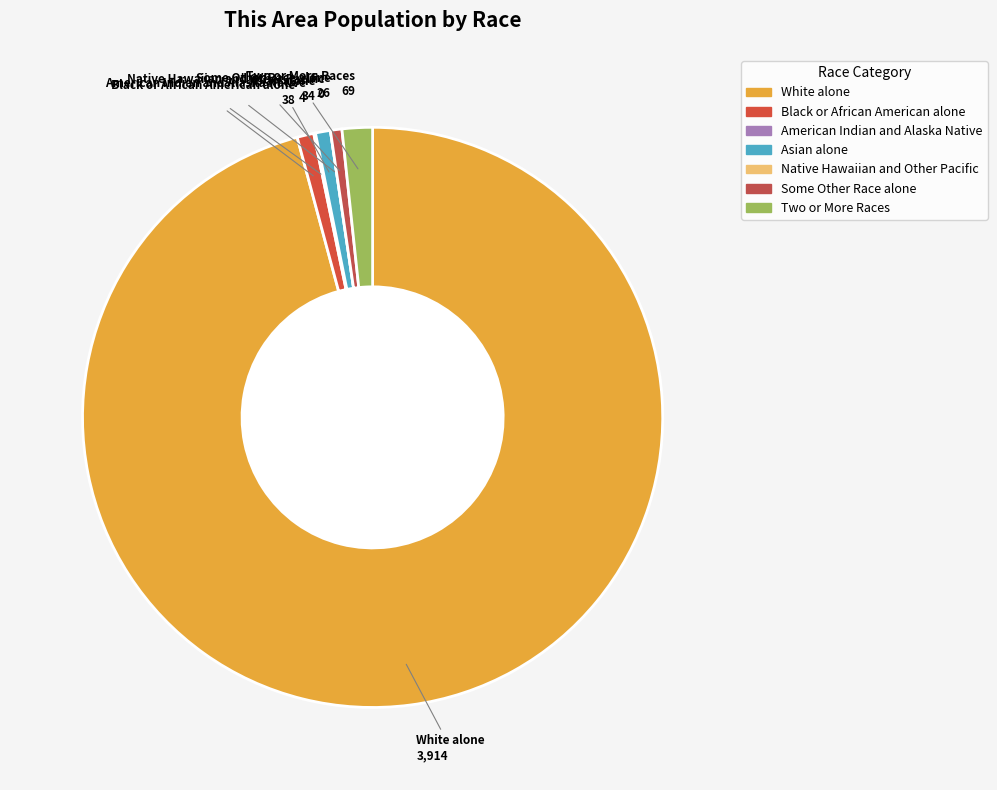

Is it true that Some Other Race alone is 11% of the pie?

False